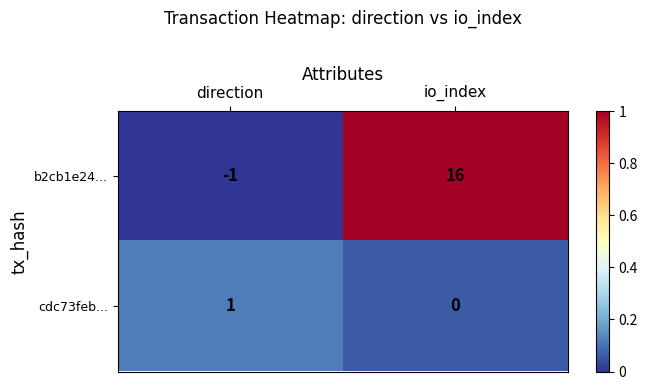

The value of cdc73feb... at direction is 1. True or false?

True